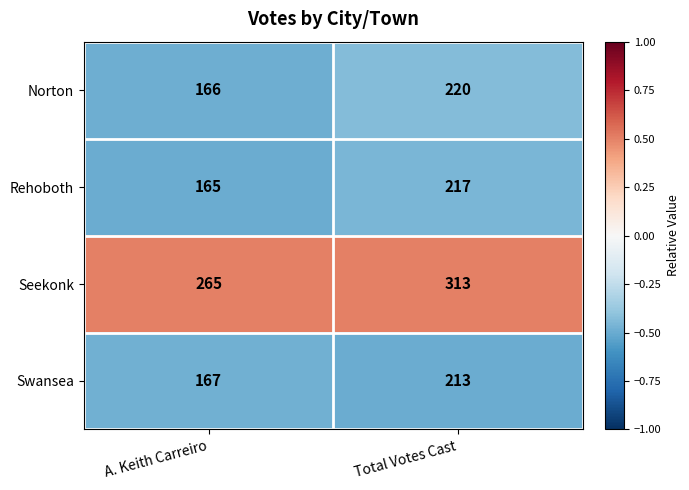

What is the spread (max minus min) of values at Total Votes Cast?

100